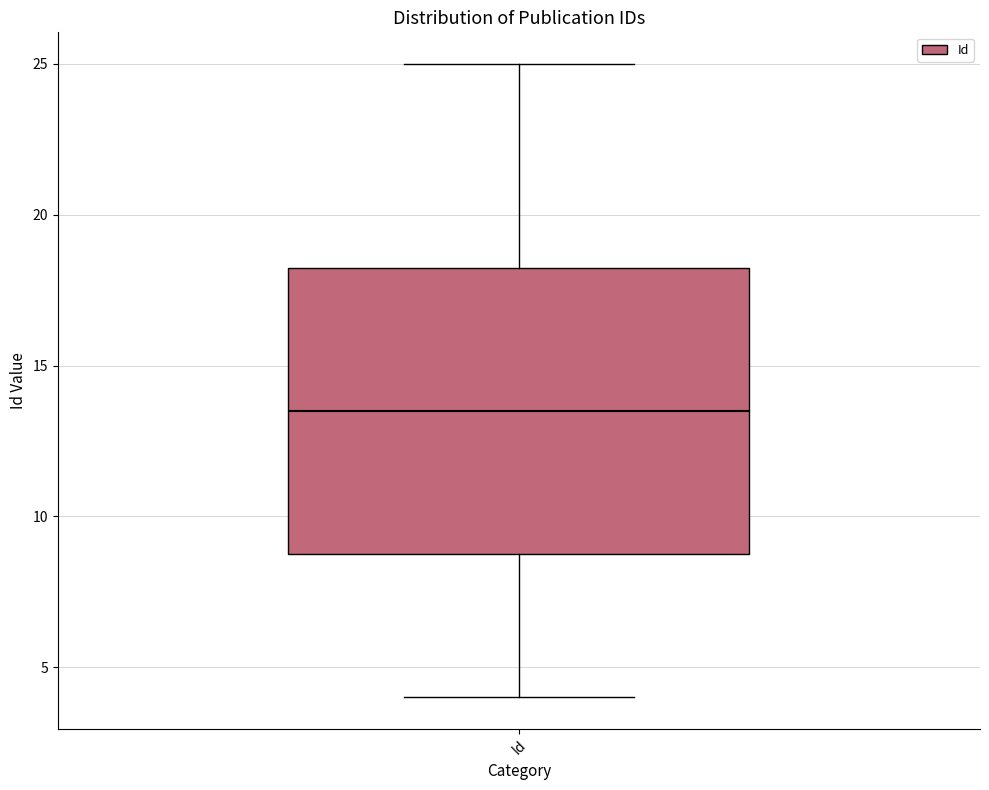

Transcribe this box plot: give where the median line is, the range the box spans, and where the two whiskers end, as read against the y-axis. The values are not printed on the chart, so give them approximately, as read against the axis.

median 13.5, box 9.0 to 18.5, whiskers 4.0 to 25.0